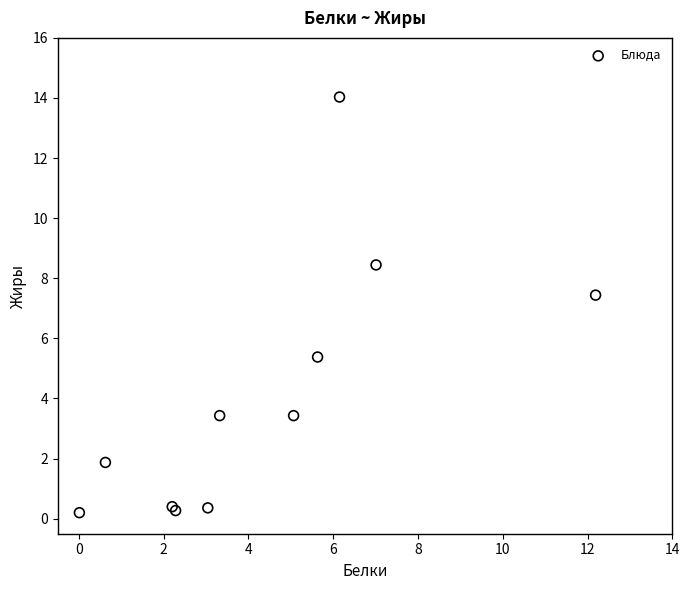

What Y value in the scatter plot is closest to 7?

7.4